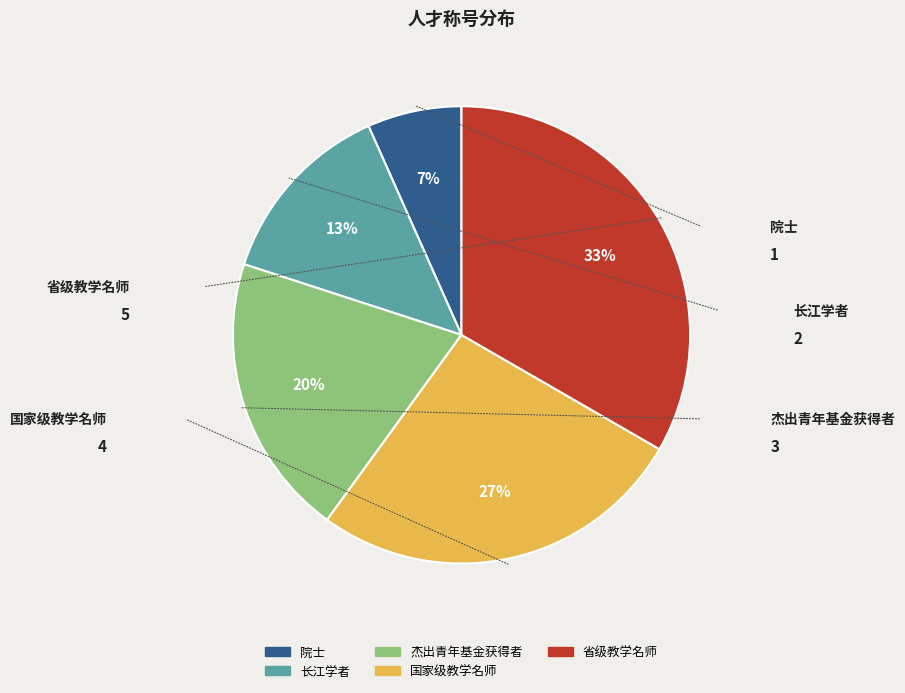

Which category has the smallest portion of the pie?

院士